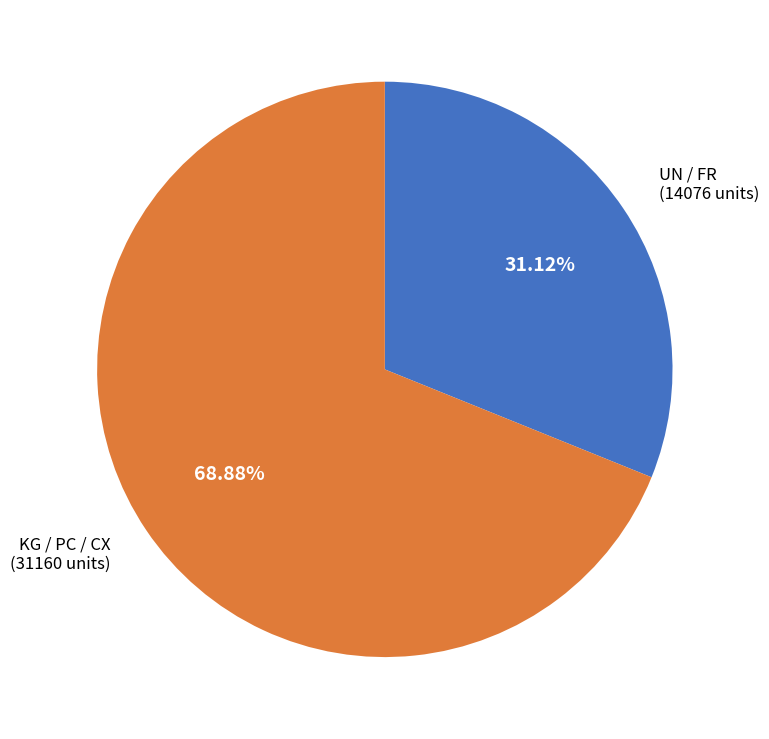

How many segments does this pie chart have?

2